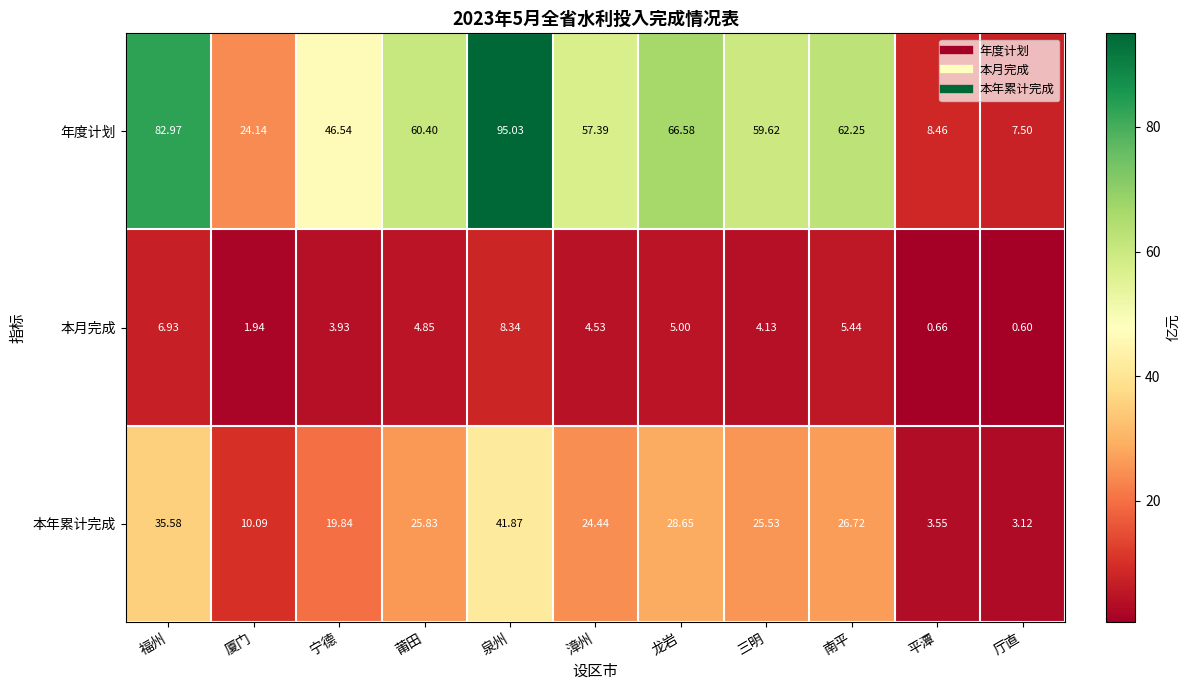

Rank the series by their average value, from lowest to highest.

本月完成, 本年累计完成, 年度计划